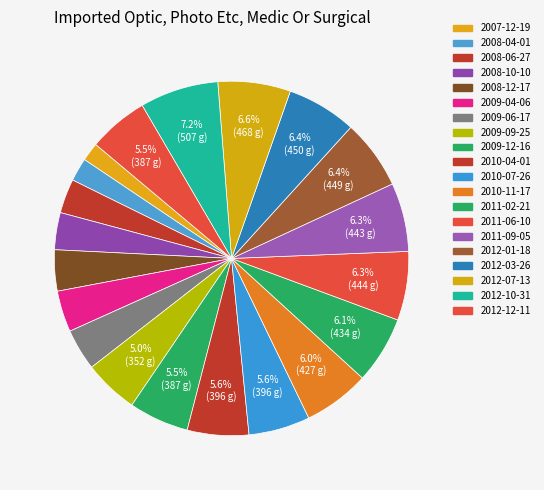

Combined, do 2009-09-25 and 2012-10-31 account for over 50%?

No